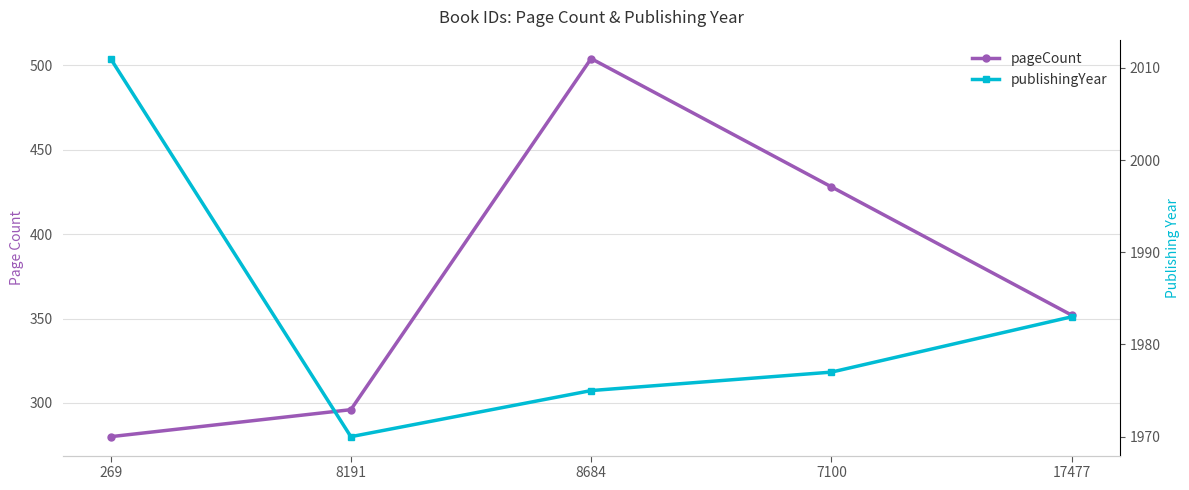

Which category has the lowest value in the publishingYear series?

8191